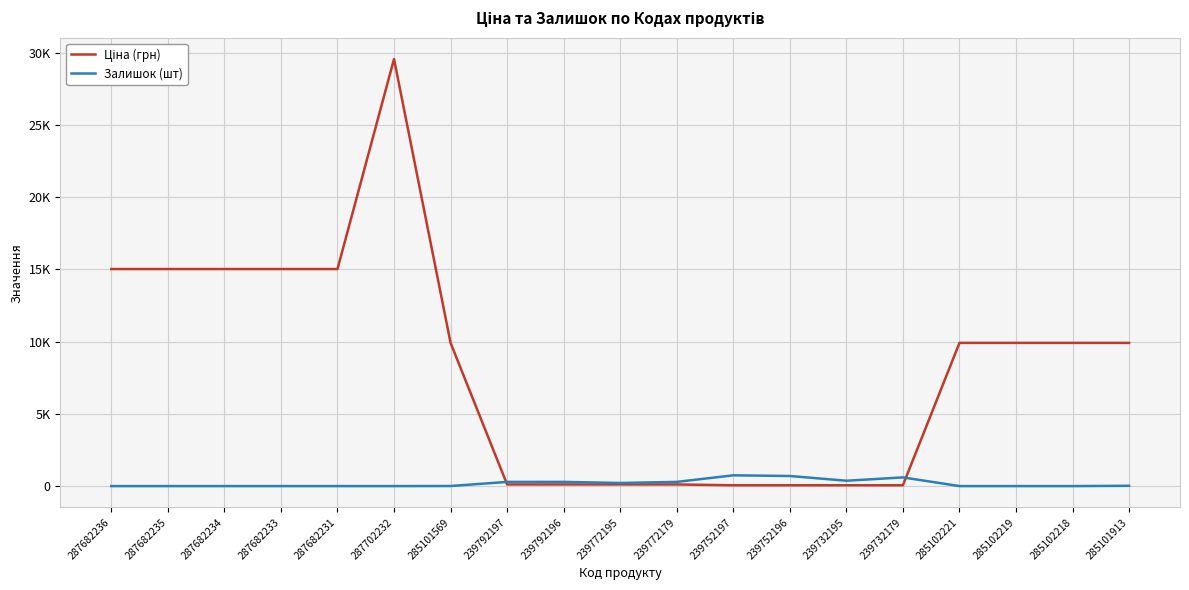

What is the highest value of the Ціна (грн) series?

29548.9